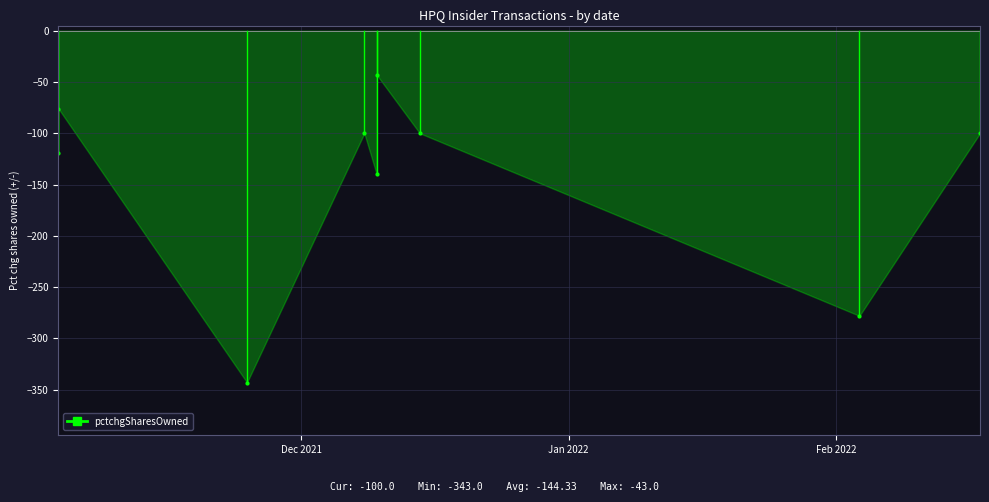

How many lines are shown in the chart?

1